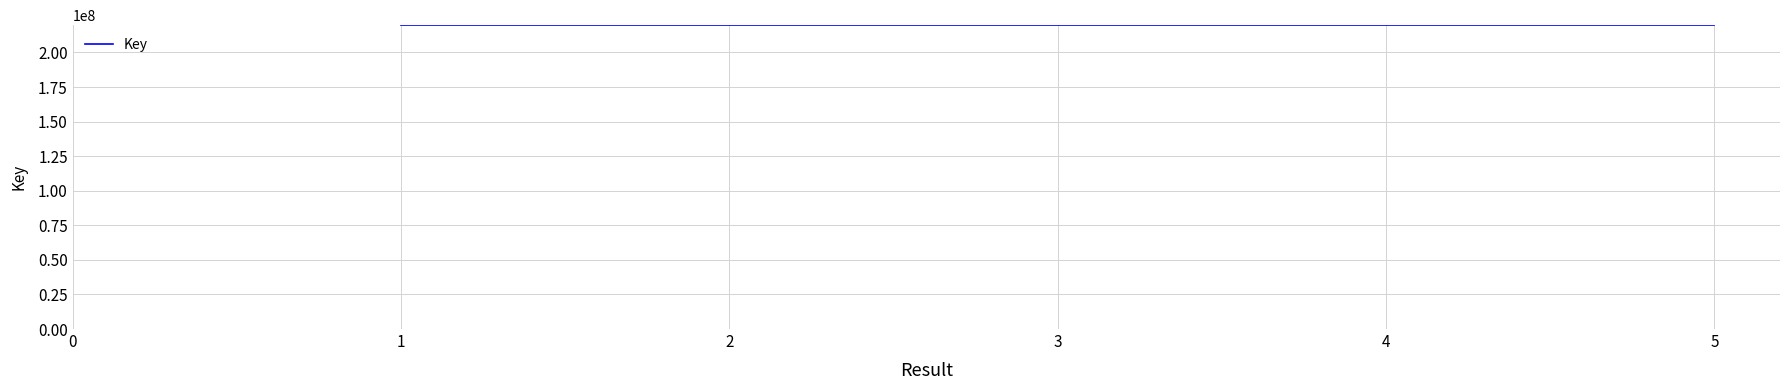

How many lines are shown in the chart?

1